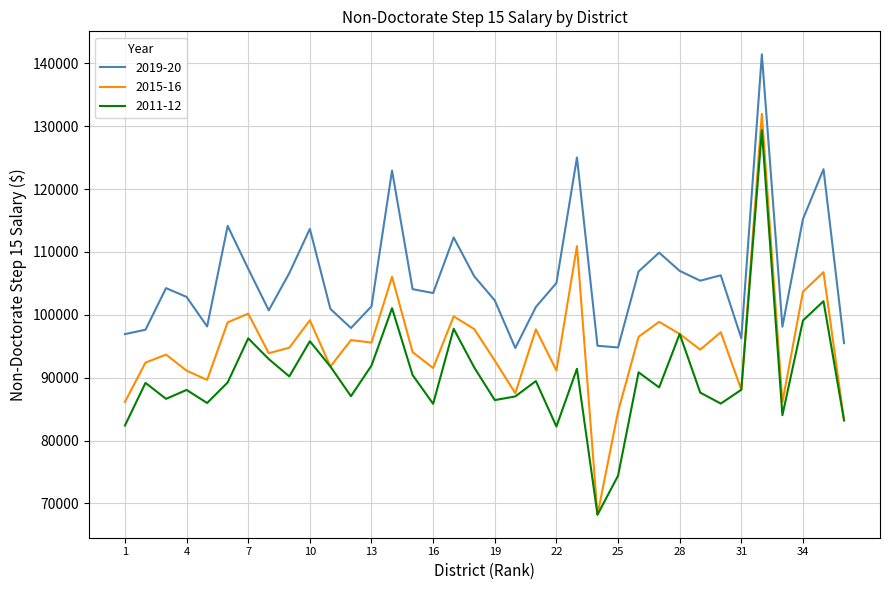

Which series has the widest spread of values?

2015-16